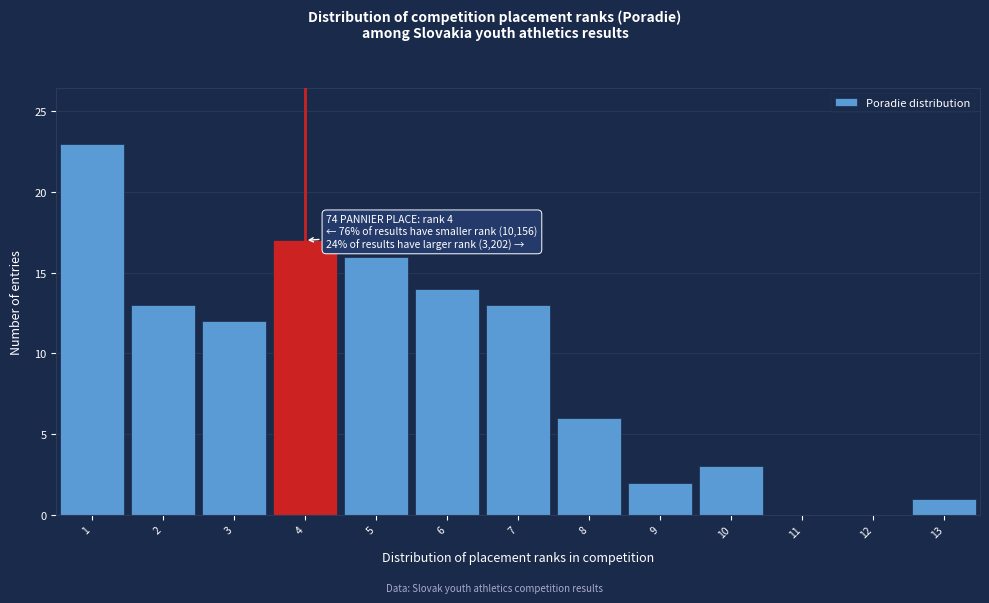

Over which range of the x-axis is the bar tallest?

0.5 to 1.5